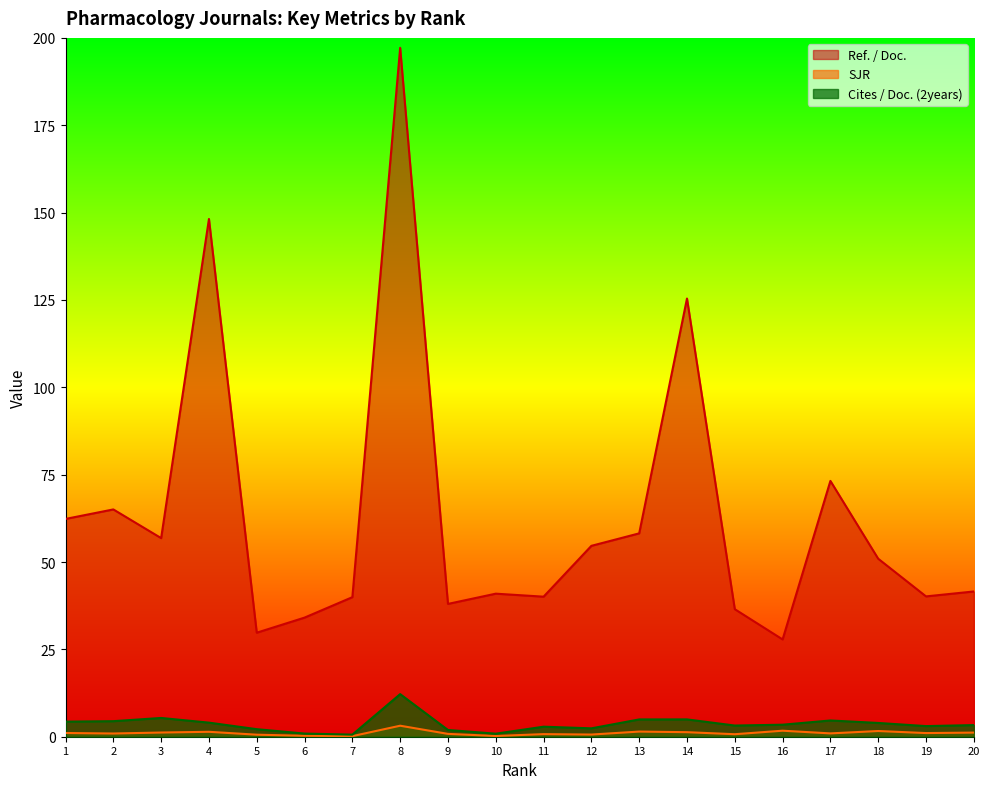

True or false: Ref. / Doc. and Cites / Doc. (2years) cross at least once.

False